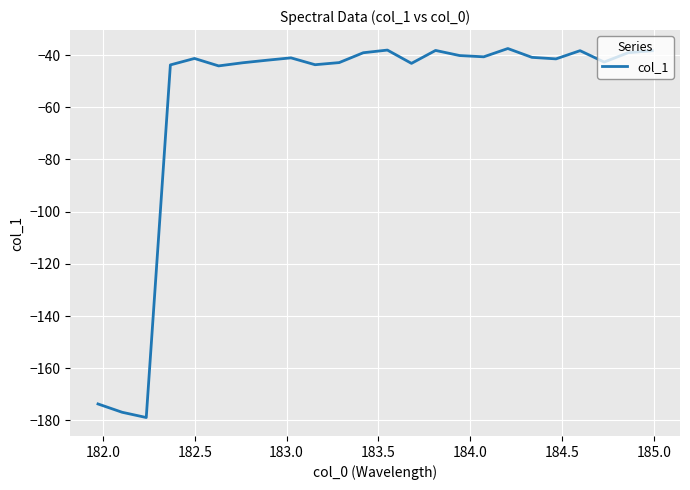

What is the difference between the maximum and minimum values?

141.4